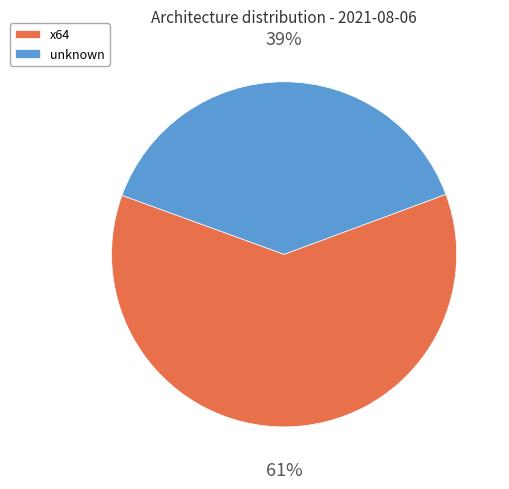

Is the sum of x64 and unknown greater than half?

Yes